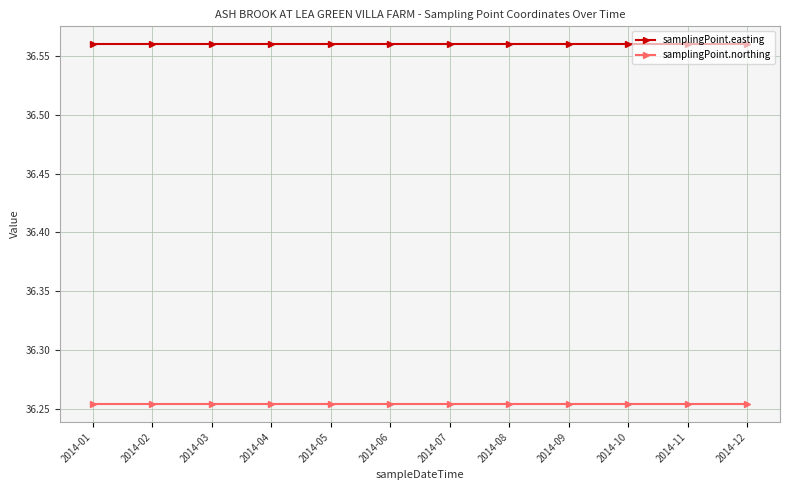

What is the sum of the samplingPoint.easting values at 2014-04 and 2014-12?

73.1